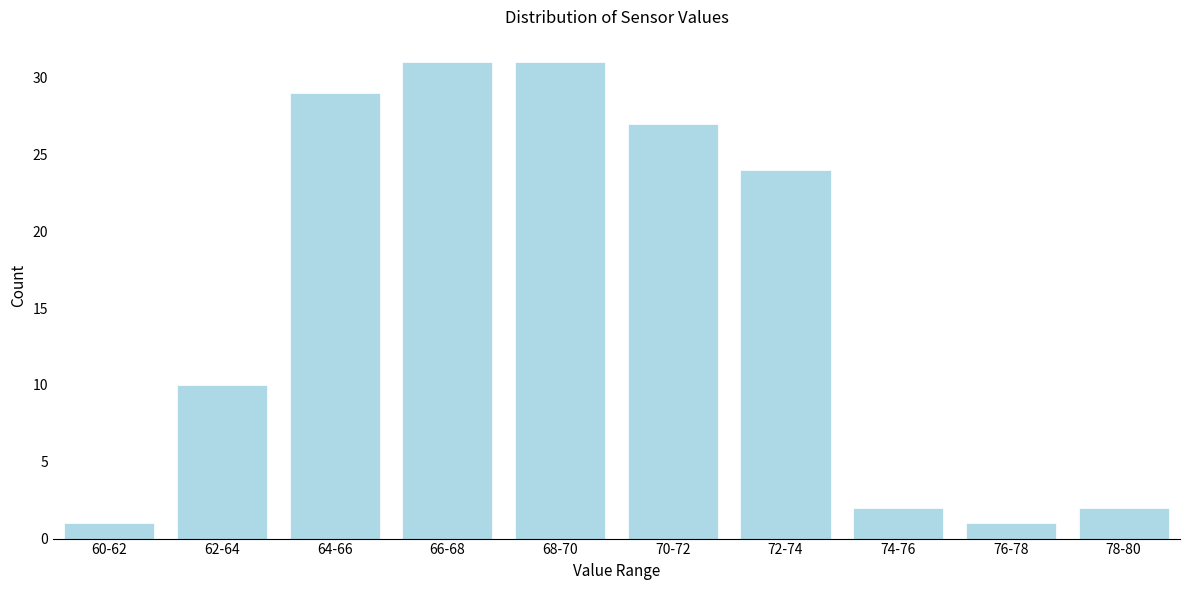

Reading right to left, what are all the values shown in this chart?

78-80=2	76-78=1	74-76=2	72-74=24	70-72=27	68-70=31	66-68=31	64-66=29	62-64=10	60-62=1